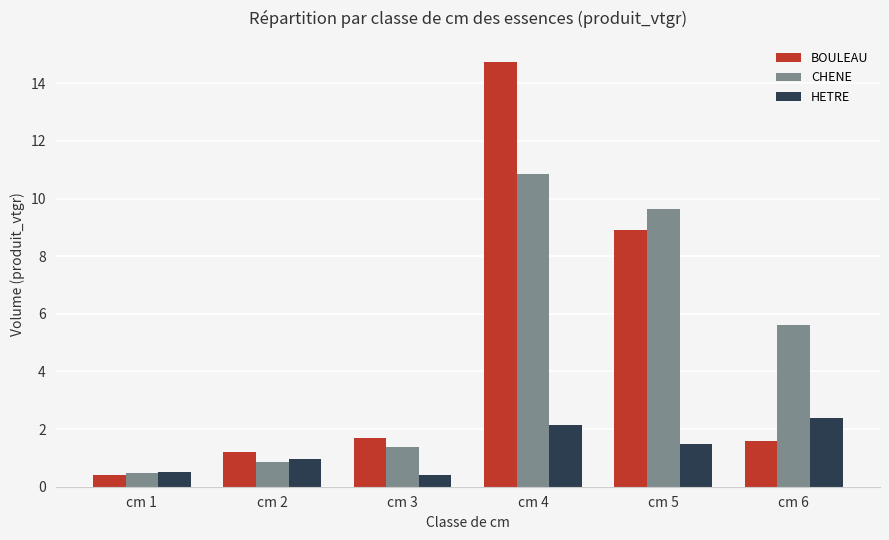

Which series changed the most between cm 2 and cm 5?

CHENE